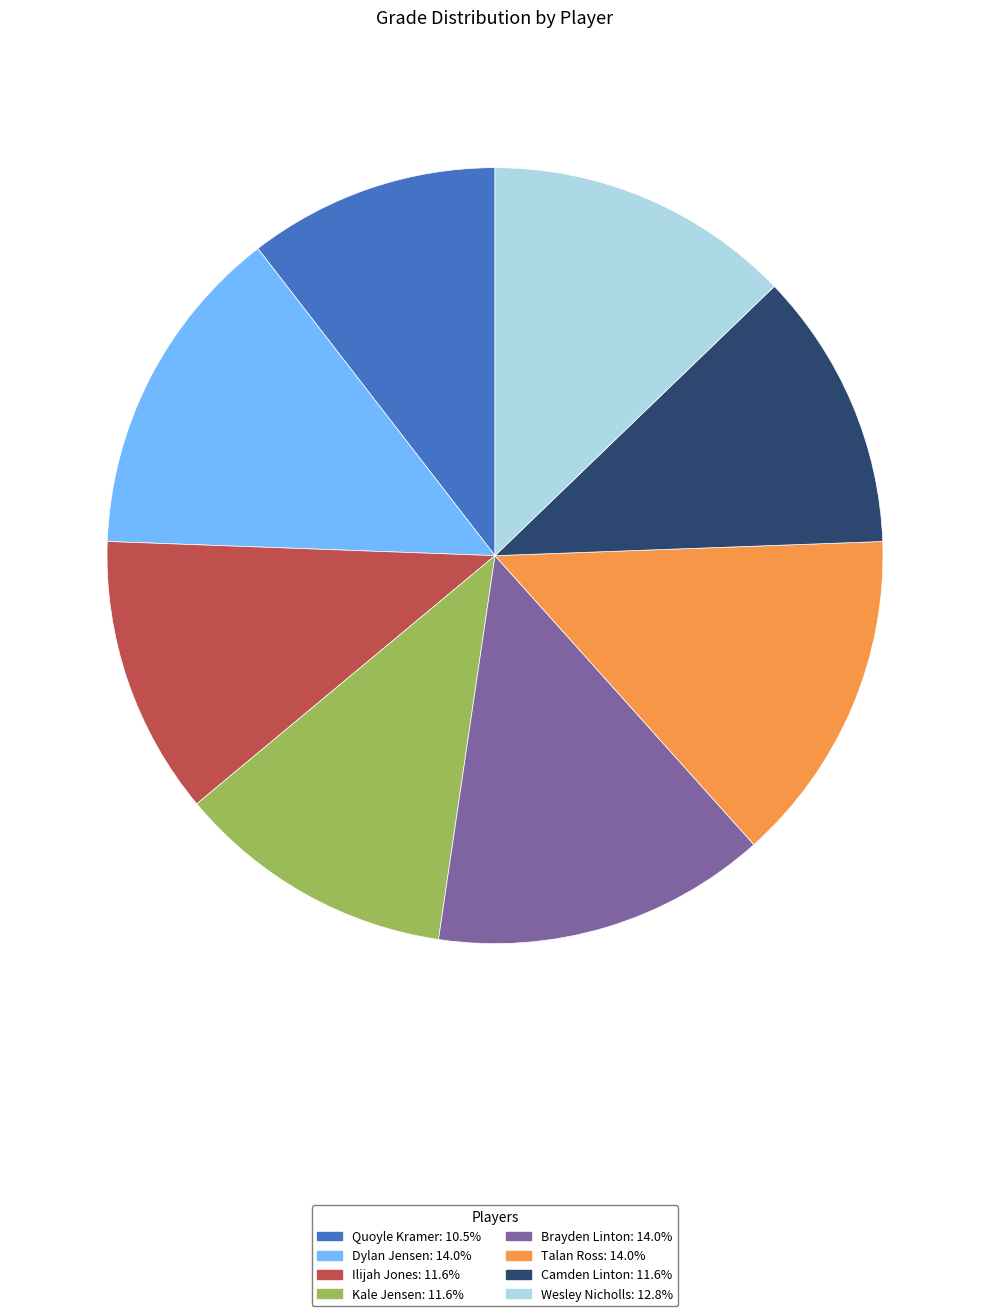

Which category has the smallest portion of the pie?

Quoyle Kramer